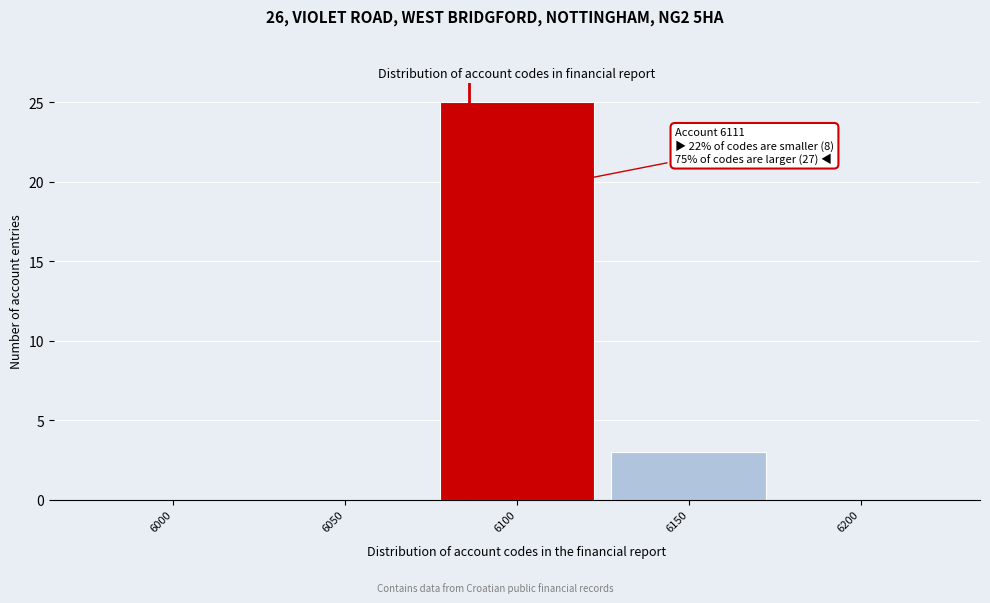

Reading left to right, list all the values displayed in this chart.

6000=0	6050=0	6100=25	6150=3	6200=0